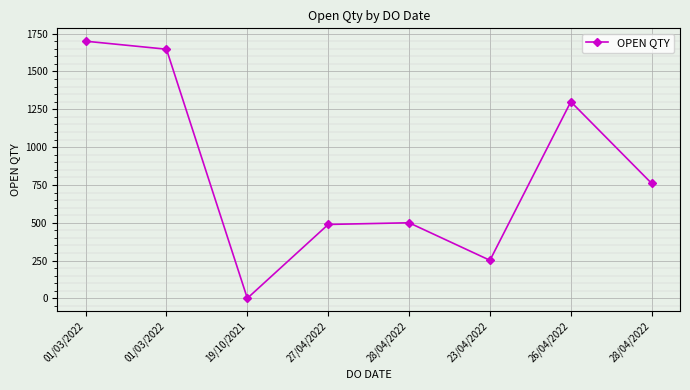

Rank the categories by value from highest to lowest.

01/03/2022, 01/03/2022, 26/04/2022, 28/04/2022, 28/04/2022, 27/04/2022, 23/04/2022, 19/10/2021